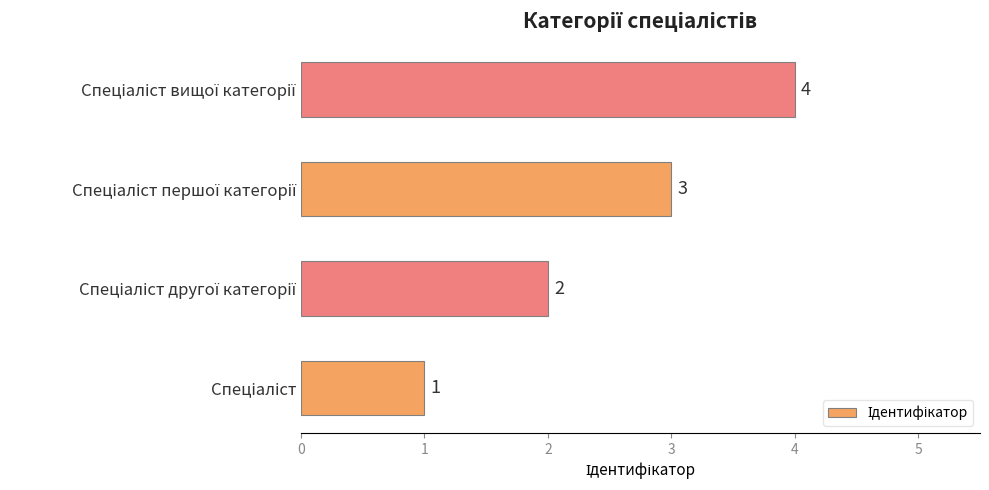

What is the sum of all values?

10